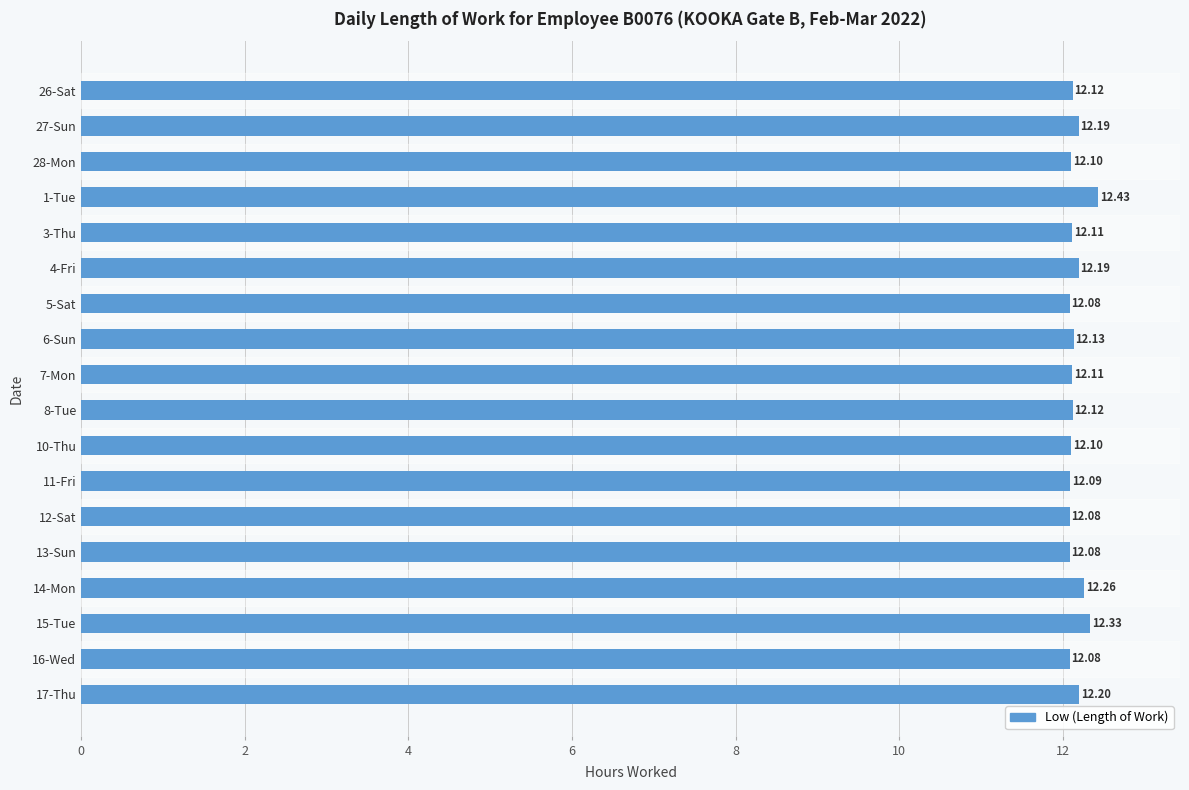

What is the change in value from 28-Mon to 1-Tue?

+0.3